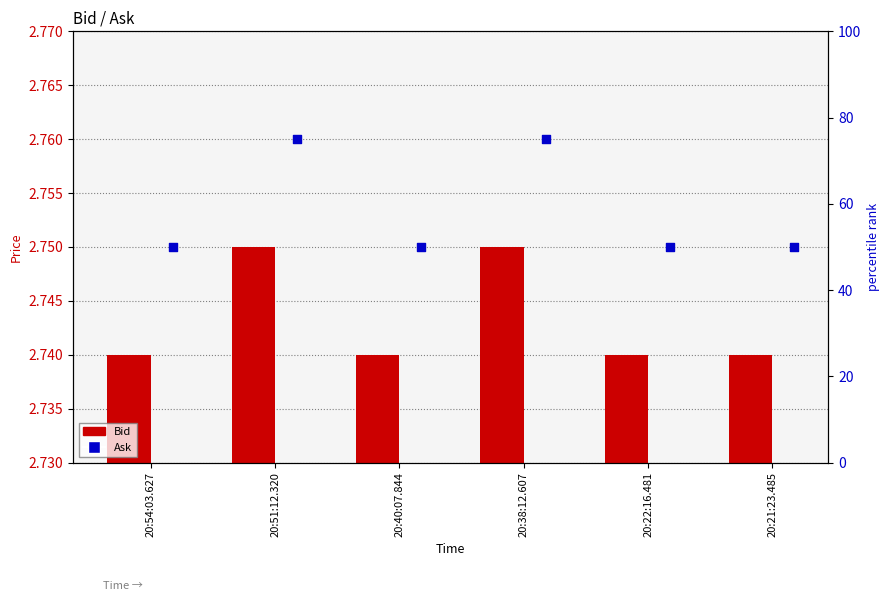

At which category is the sum across all series the highest?

20:51:12.320